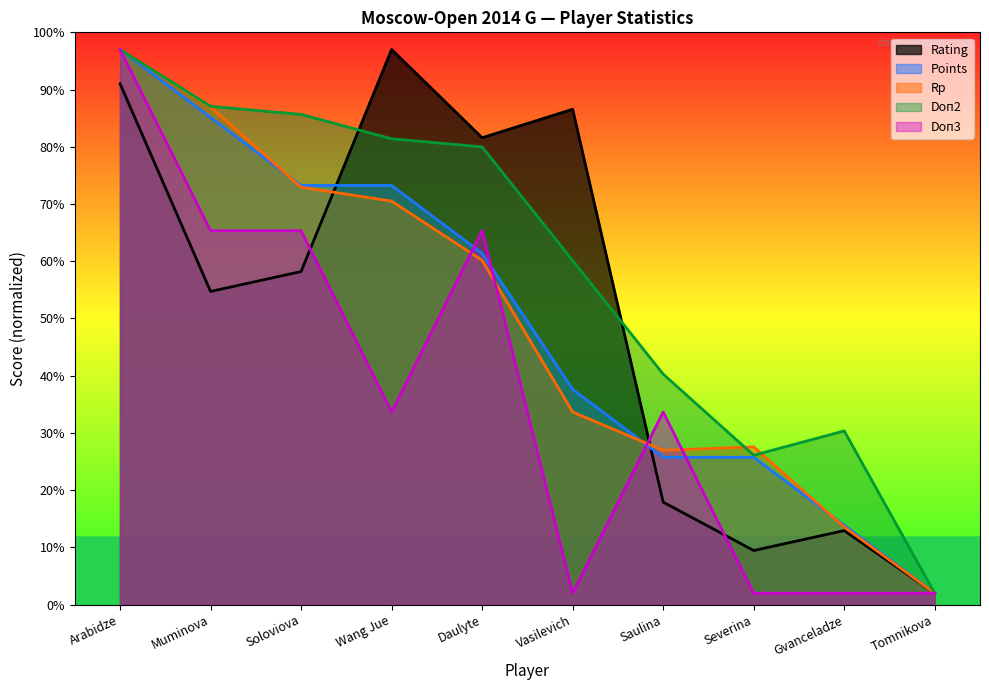

What is the difference between the maximum and second lowest values in the Rp series?

83.4